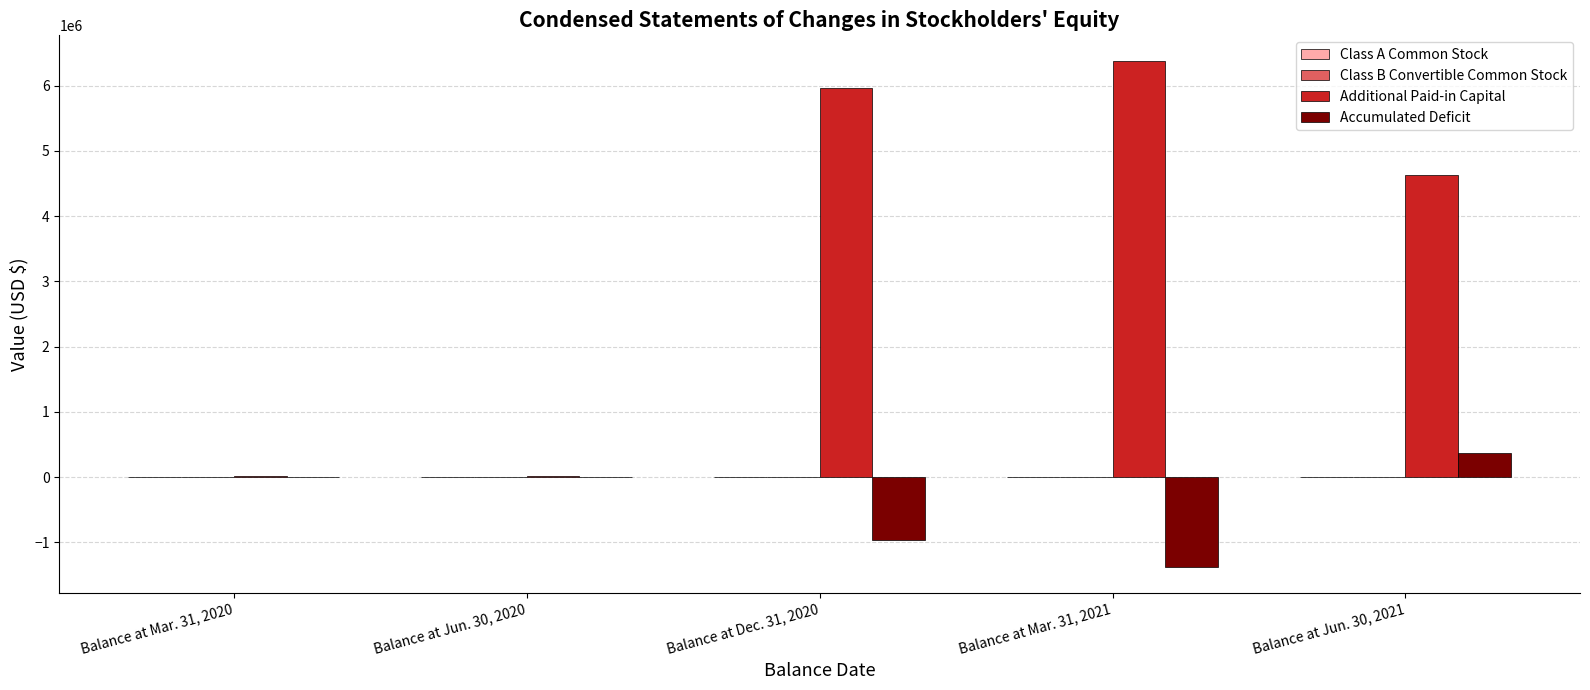

What is the sum of all Additional Paid-in Capital values?

17024790